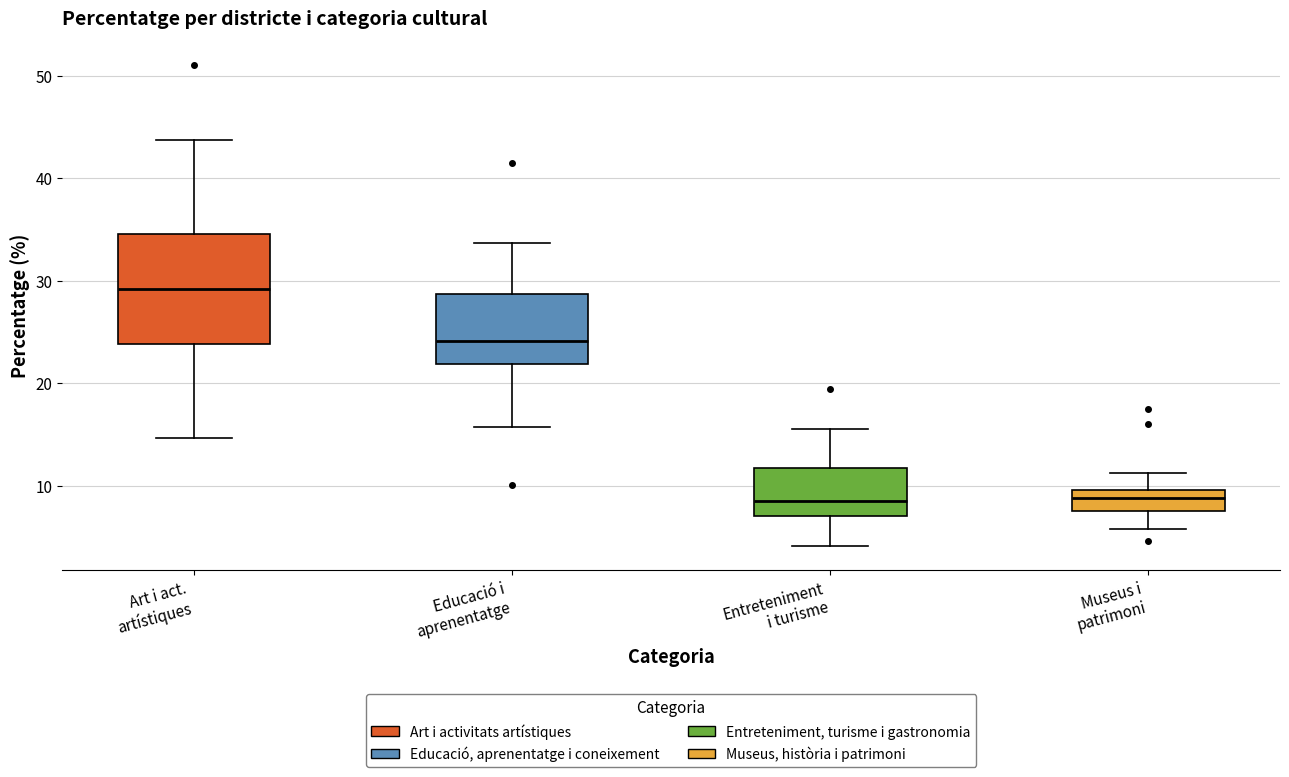

Reading left to right, read every box against the y-axis: the position of its median line, the range the box covers, and the ends of its whiskers. The values are not printed on the chart, so give them approximately, as read against the axis.

Art i act. artístiques: median 29, box 24 to 35, whiskers 15 to 44
Educació i aprenentatge: median 24, box 22 to 29, whiskers 16 to 34
Entreteniment i turisme: median 9, box 7 to 12, whiskers 4 to 15
Museus i patrimoni: median 9, box 8 to 10, whiskers 6 to 11